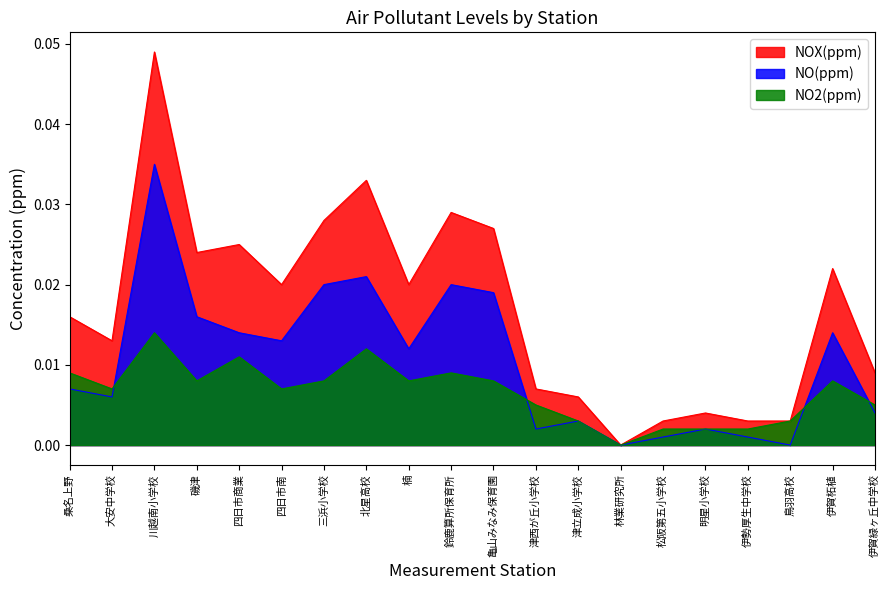

Where is the first local minimum for NOX(ppm)?

大安中学校